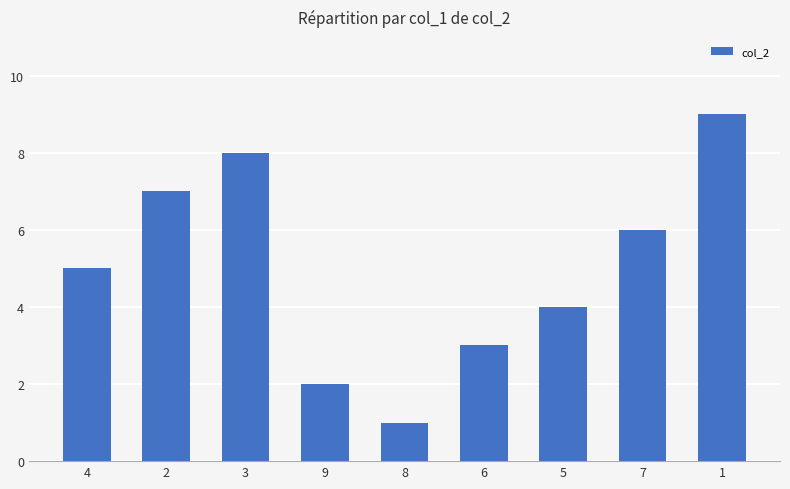

At which label is the value closest to 5?

4